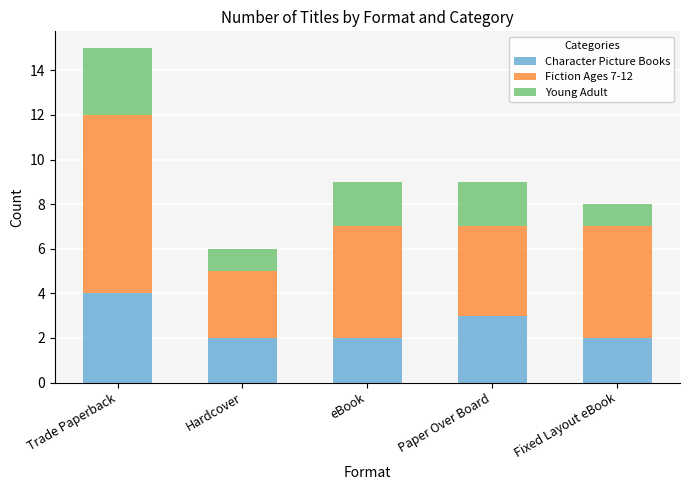

What is the sum of all Character Picture Books values?

13